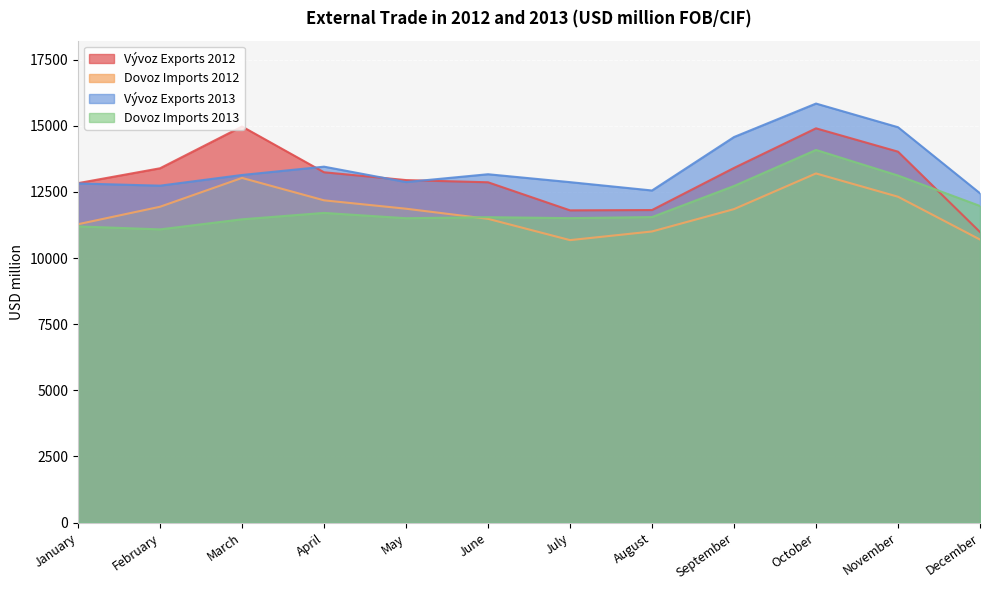

What are all the series names shown in the legend?

Vývoz Exports 2012, Dovoz Imports 2012, Vývoz Exports 2013, Dovoz Imports 2013